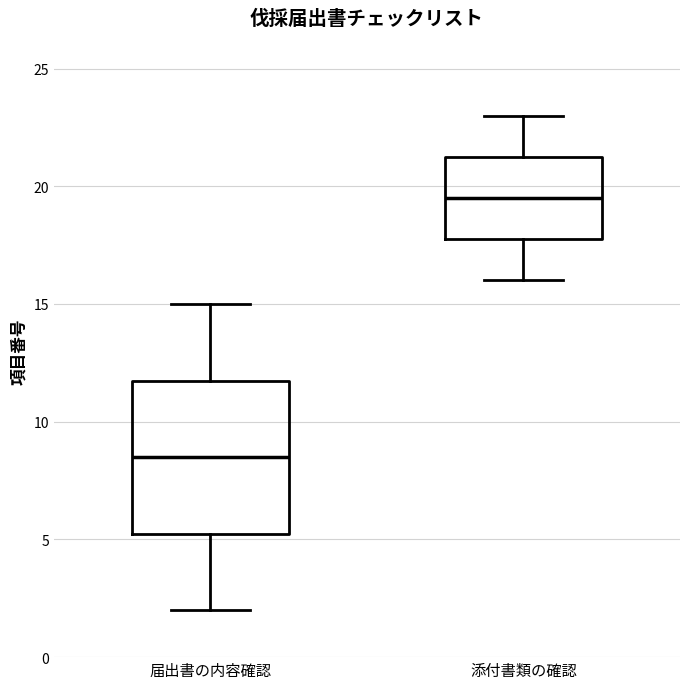

Which box is the tallest, from its lower edge to its upper edge?

届出書の内容確認